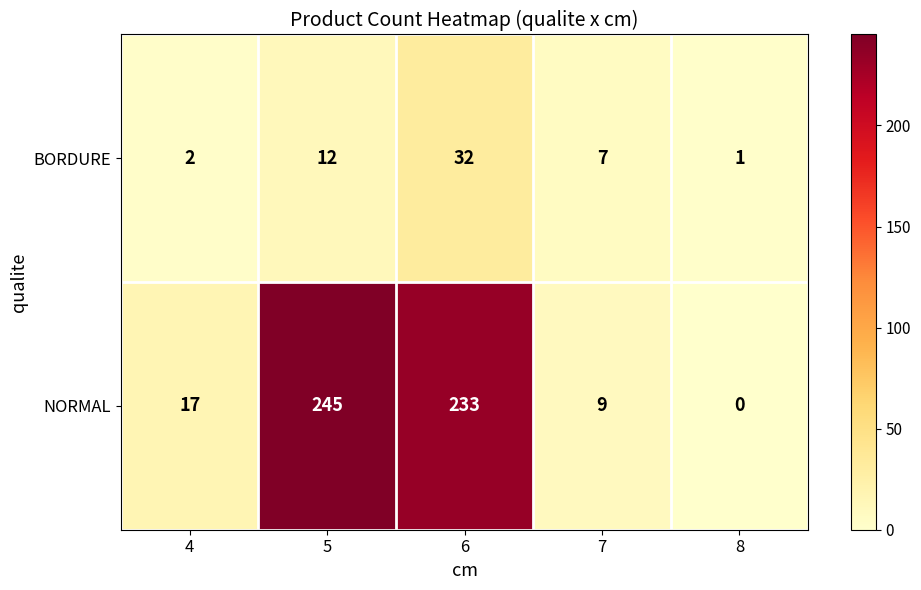

Read the BORDURE value at 6, to the nearest 5.

30